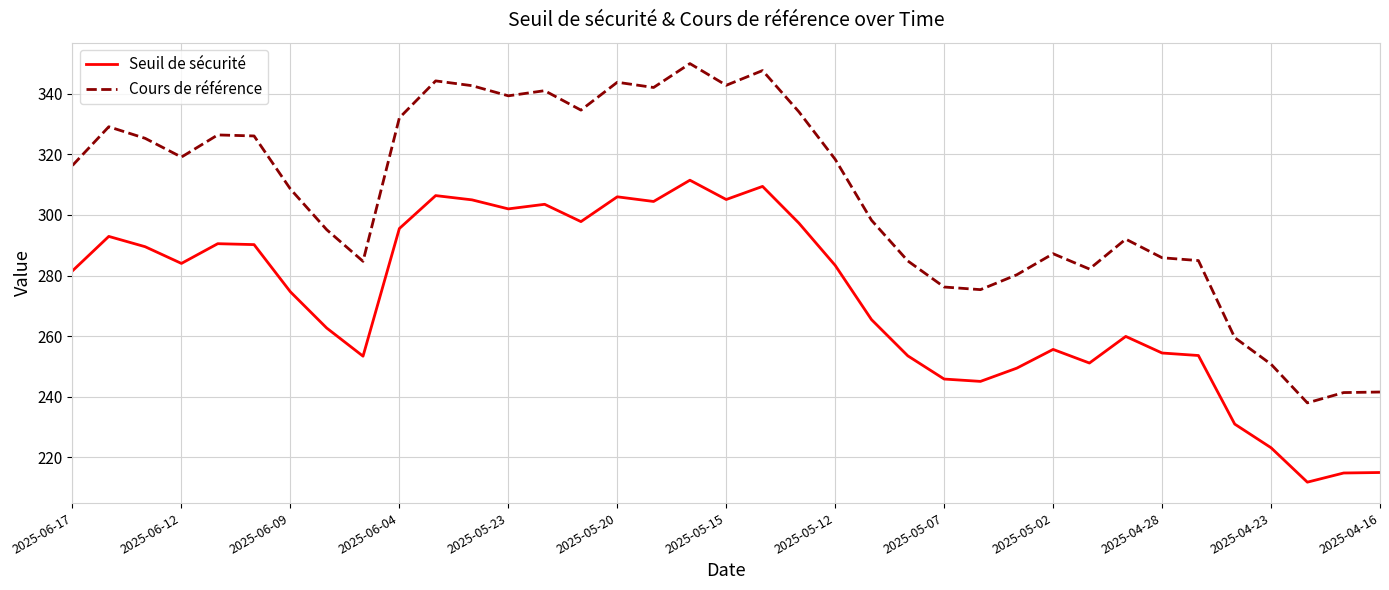

What is the difference between the maximum and minimum values in the Cours de référence series?

112.0